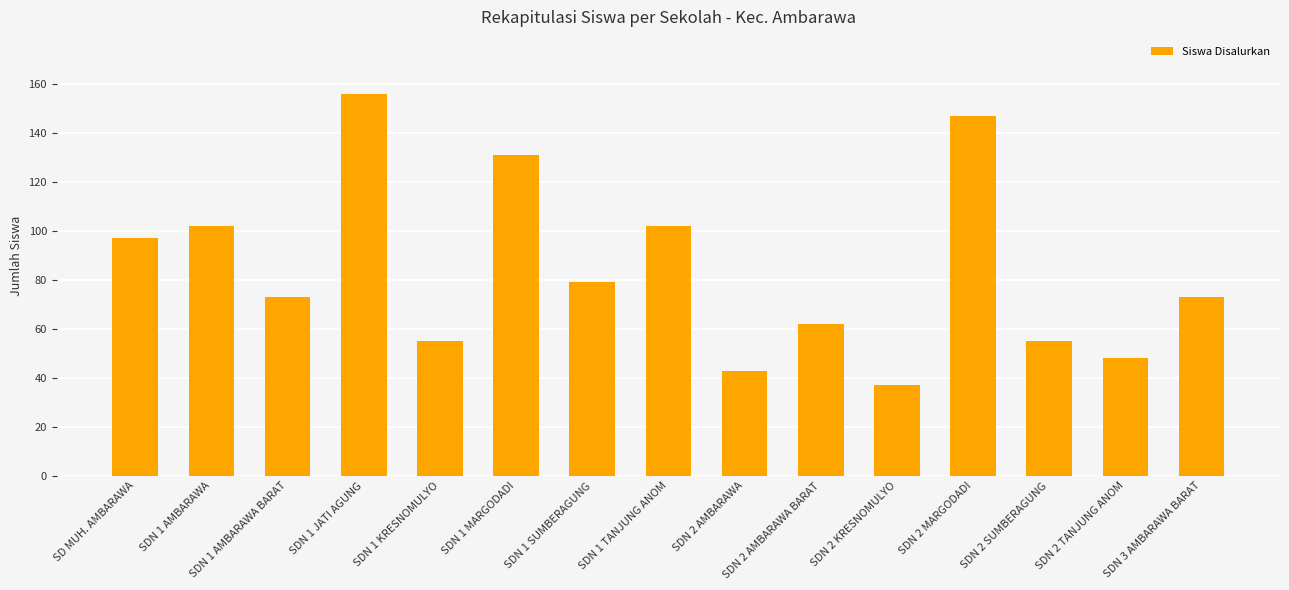

The value at SDN 2 KRESNOMULYO is 53. True or false?

False